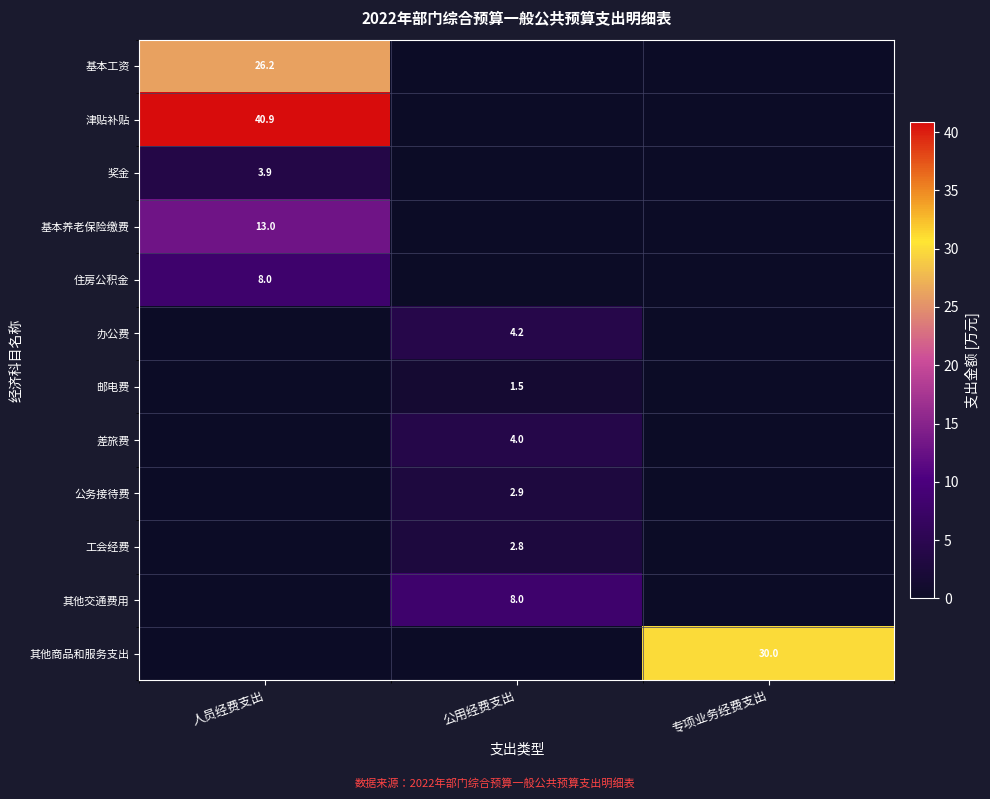

Which has a higher value, 专项业务经费支出 or 人员经费支出?

人员经费支出